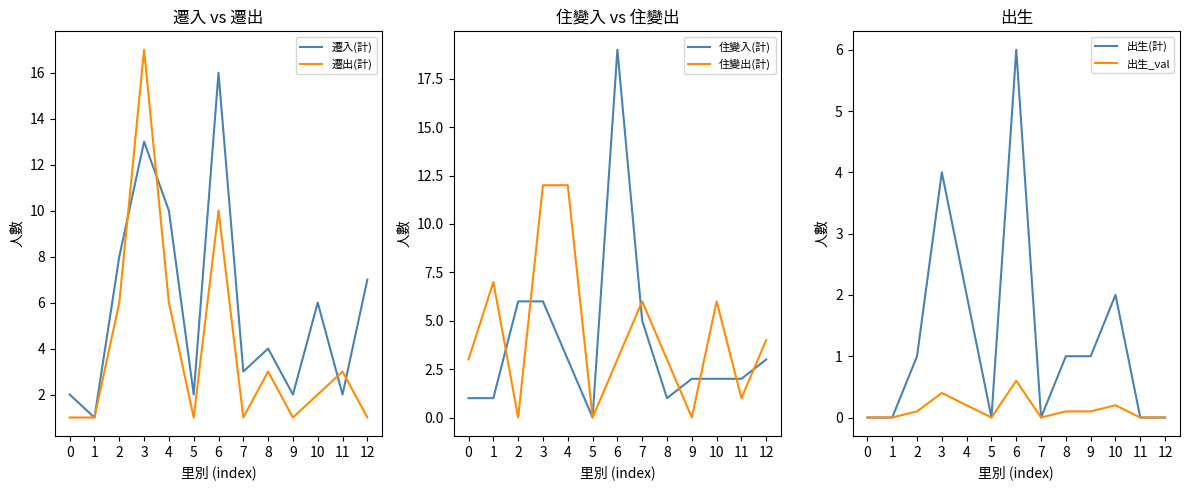

Which label corresponds to the smallest value in the chart?

5